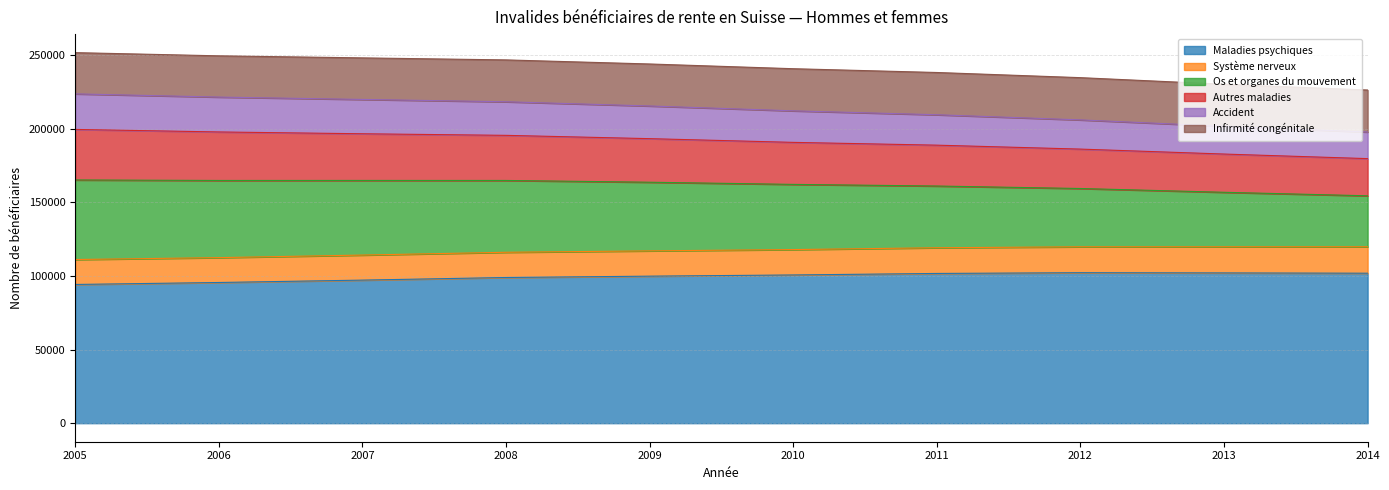

What are all the series names shown in the legend?

Maladies psychiques, Système nerveux, Os et organes du mouvement, Autres maladies, Accident, Infirmité congénitale